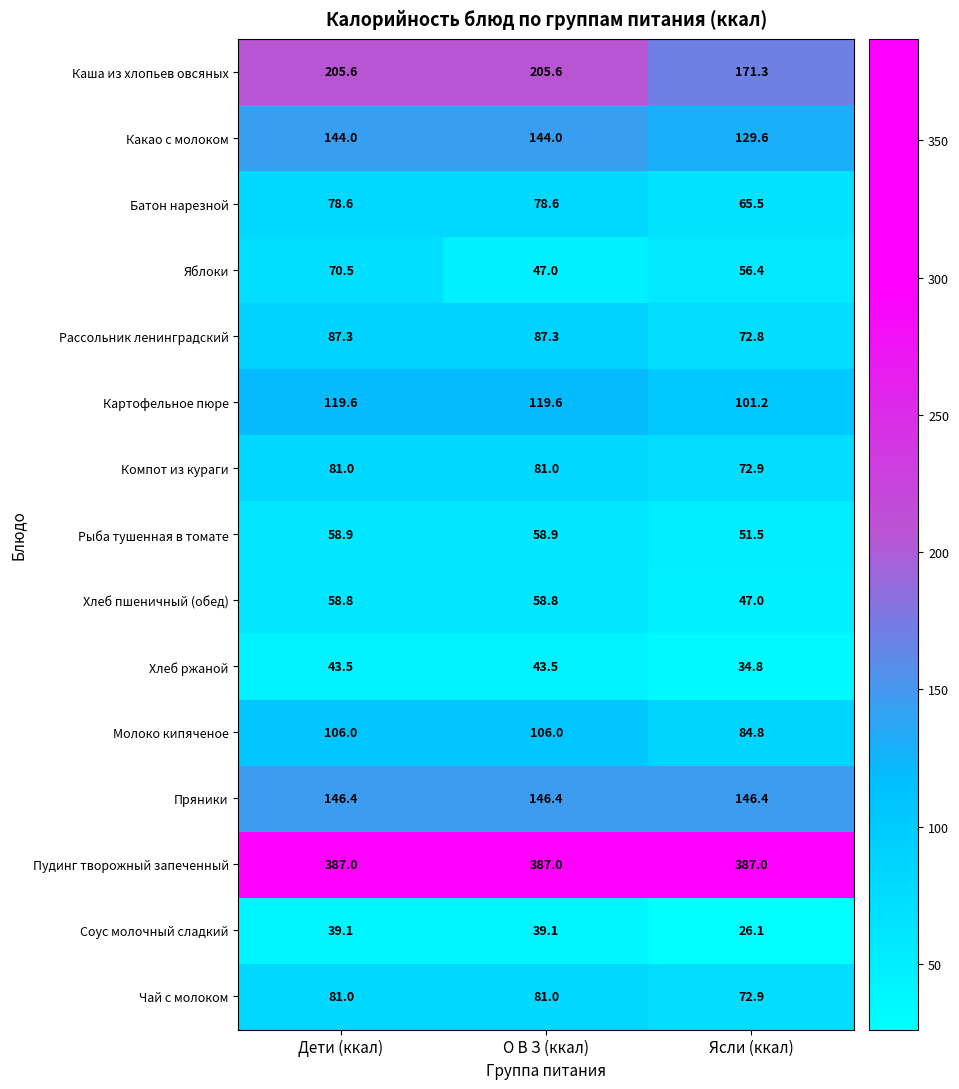

List the labels in order of Яблоки value, smallest first.

О В З (ккал), Ясли (ккал), Дети (ккал)